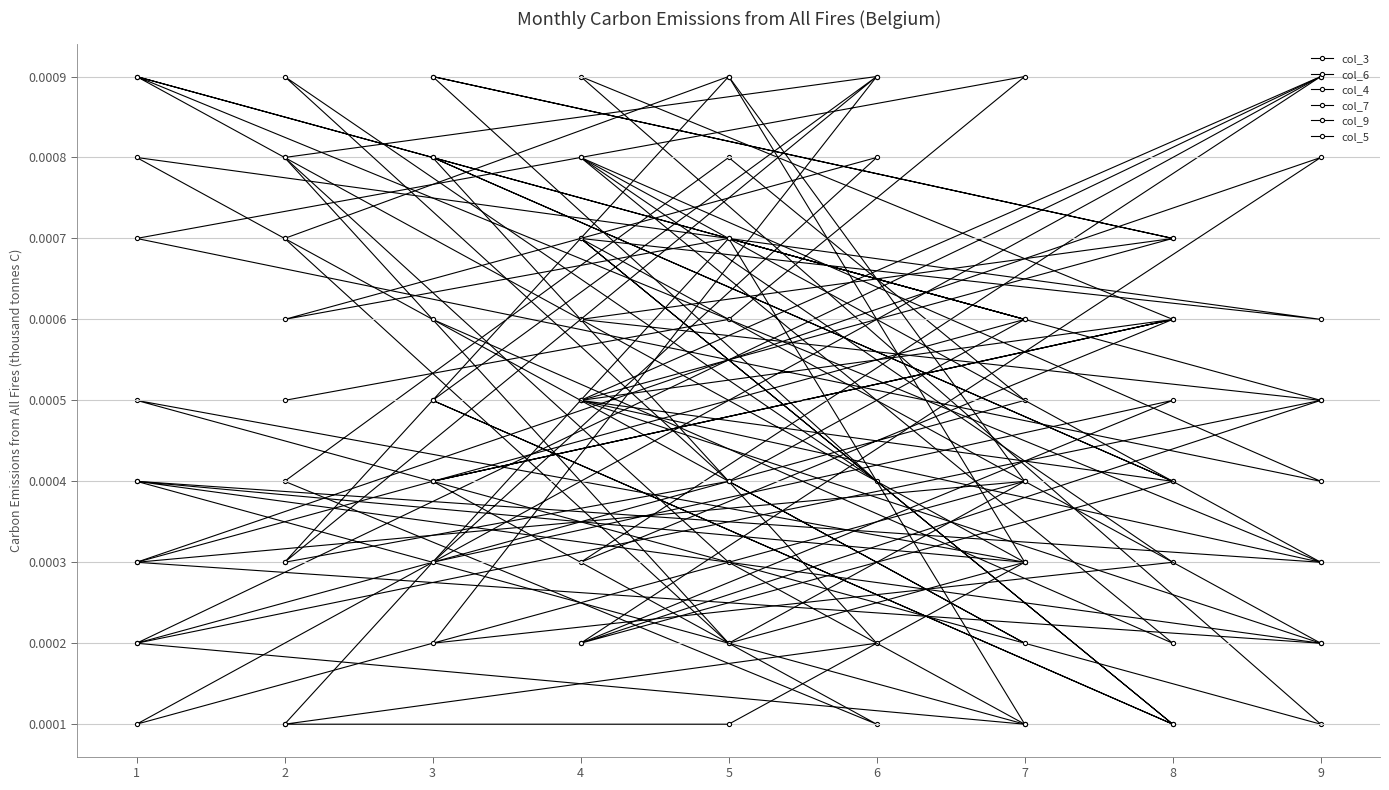

The col_9 series shows 0.0 at 1. True or false?

False